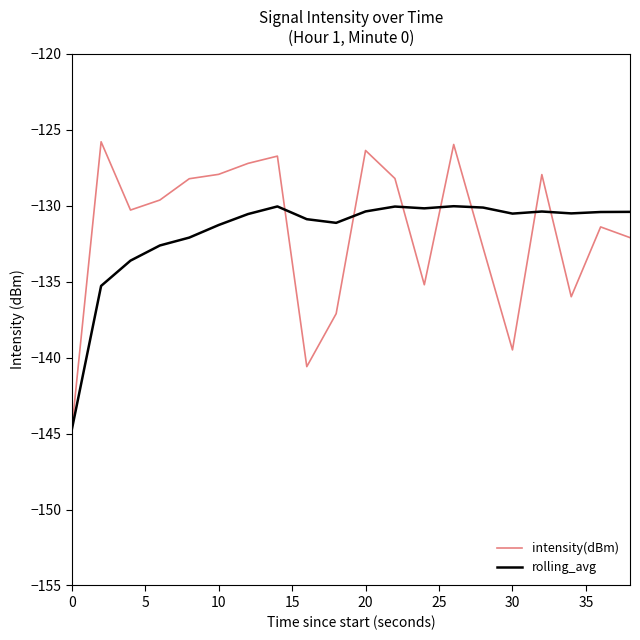

Which series has the largest range (max minus min)?

intensity(dBm)